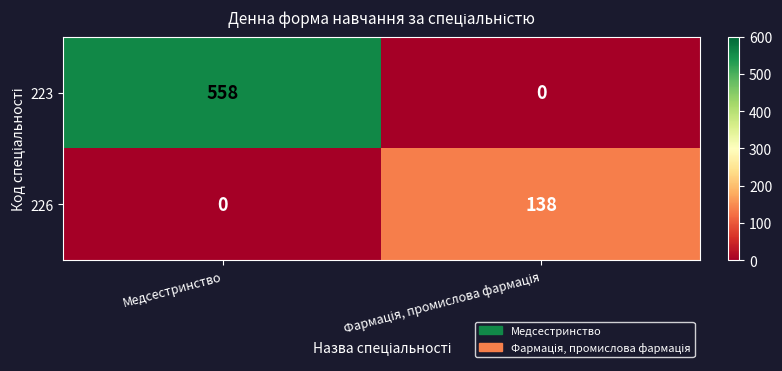

At how many categories does at least one series exceed 46?

2